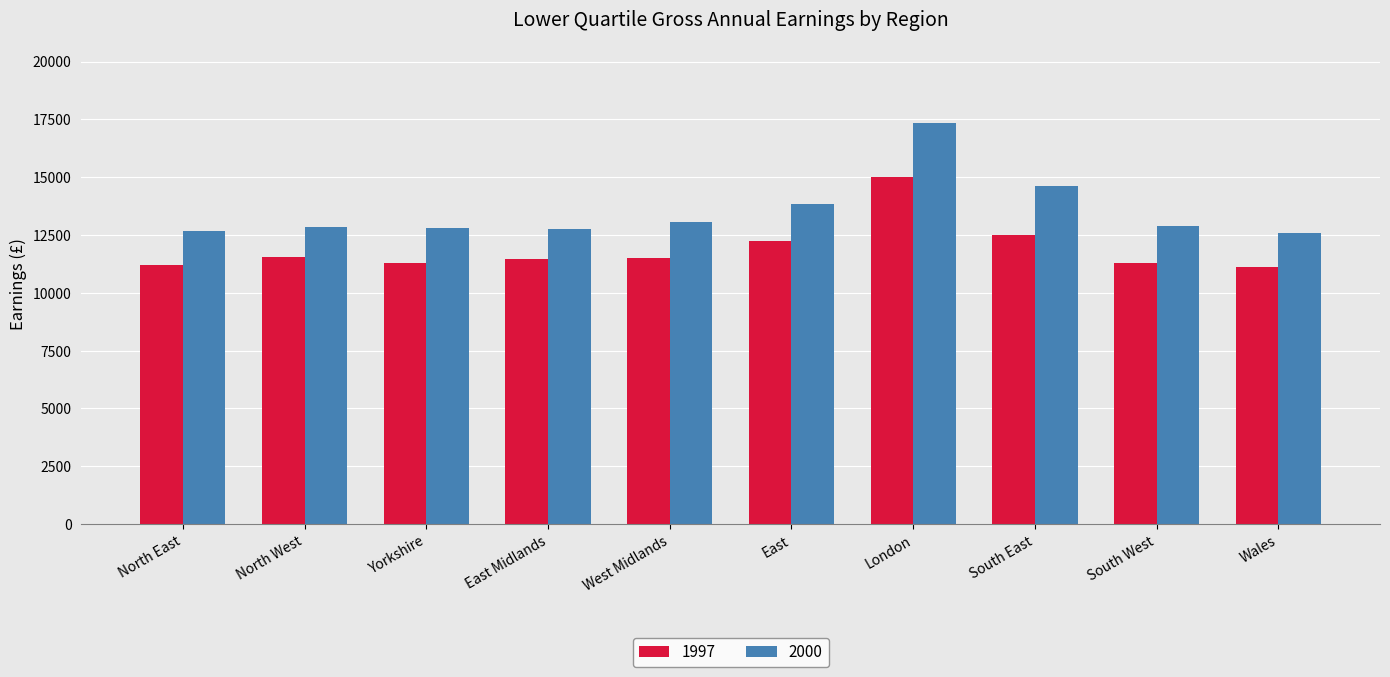

List the series in order of their peak value, highest first.

2000, 1997